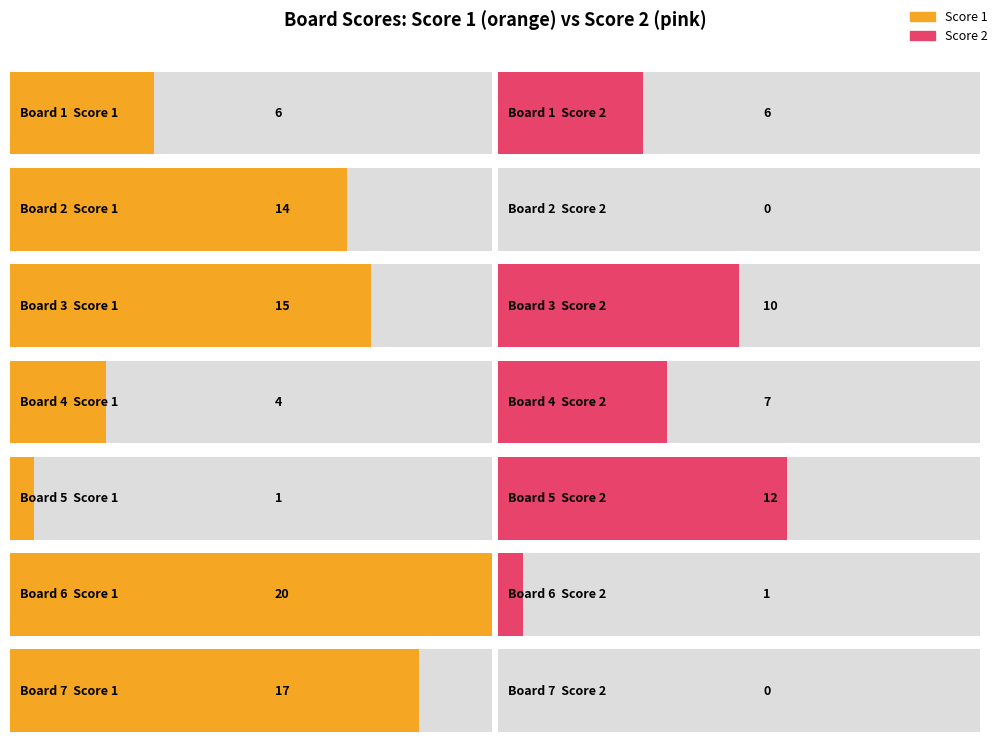

True or false: Score 2 has a value of 8 at 2.

False